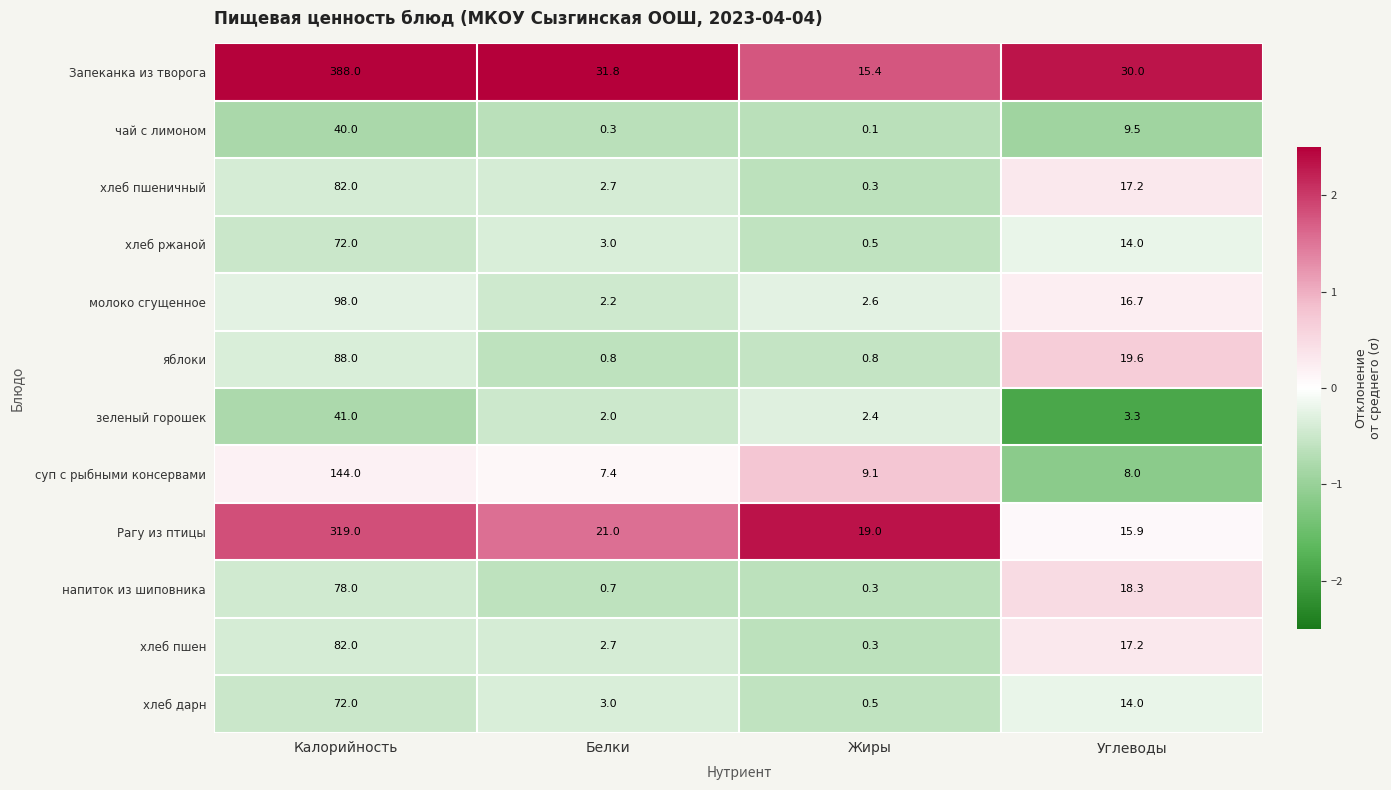

What is the difference between the maximum and minimum values in the чай с лимоном series?

39.9